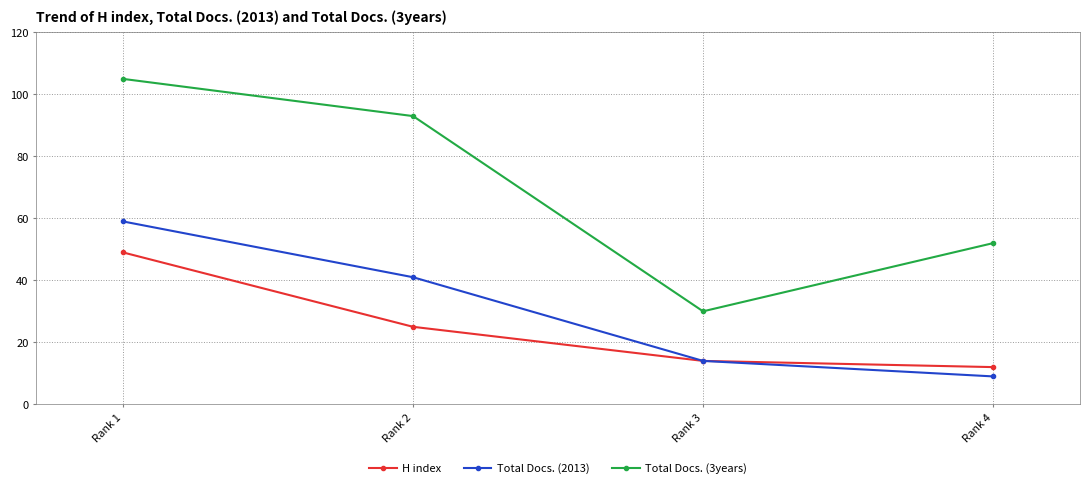

How many lines are shown in the chart?

3